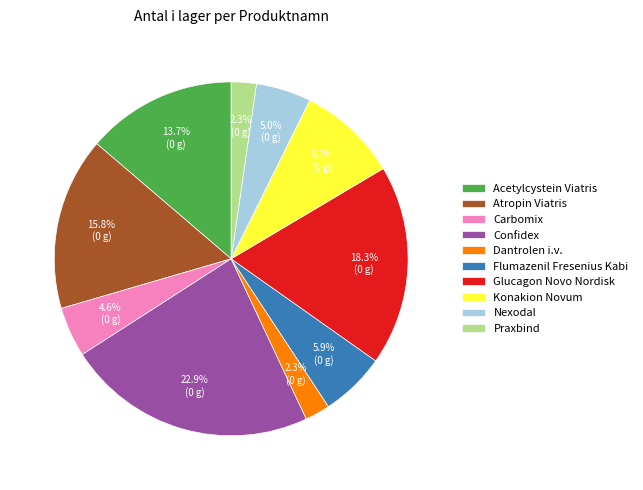

Which slice is the largest?

Confidex